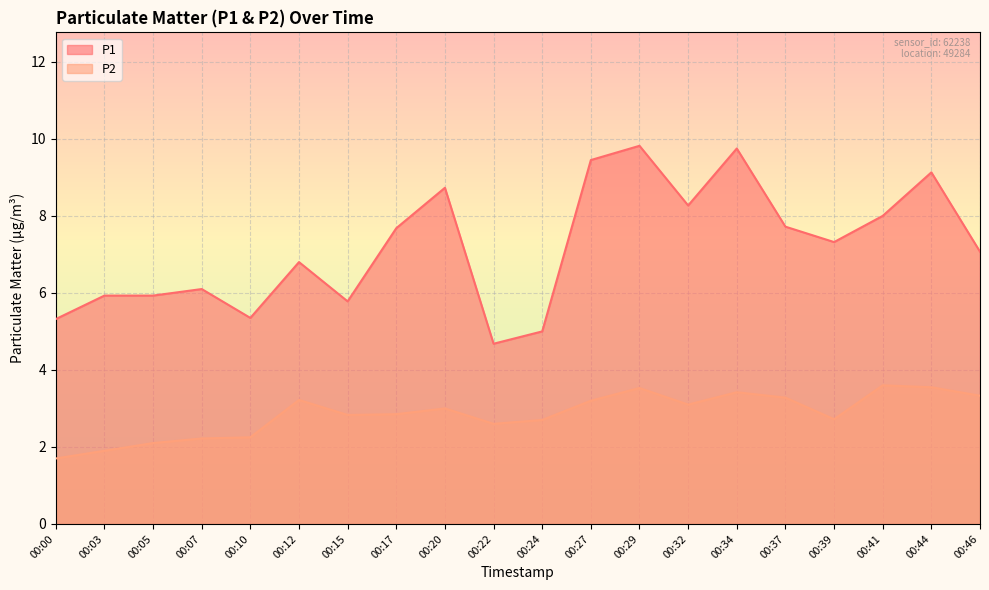

True or false: P2 and P1 cross at least once.

False